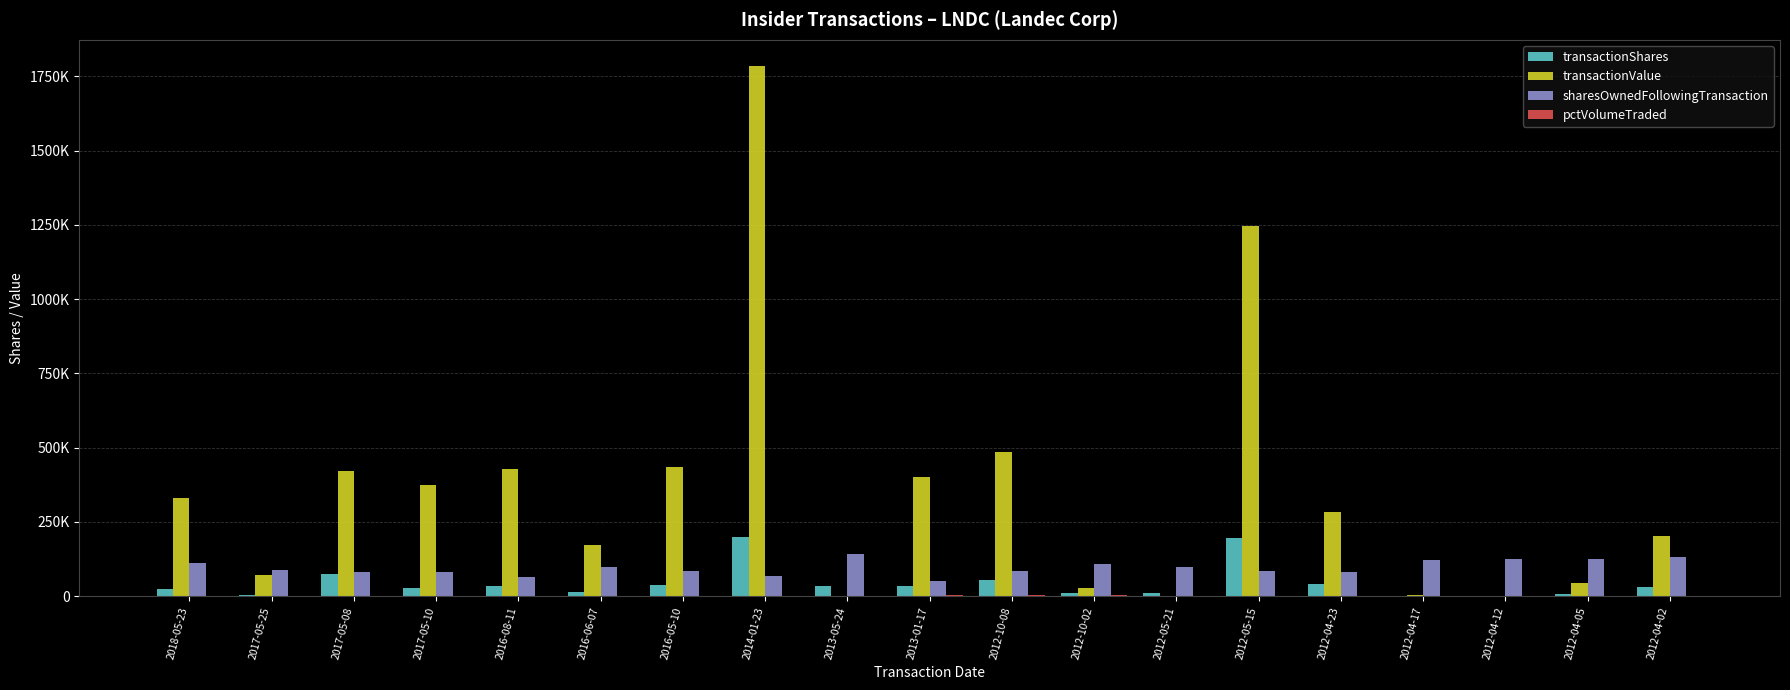

What value does the transactionValue series have at 2012-04-05?

45613